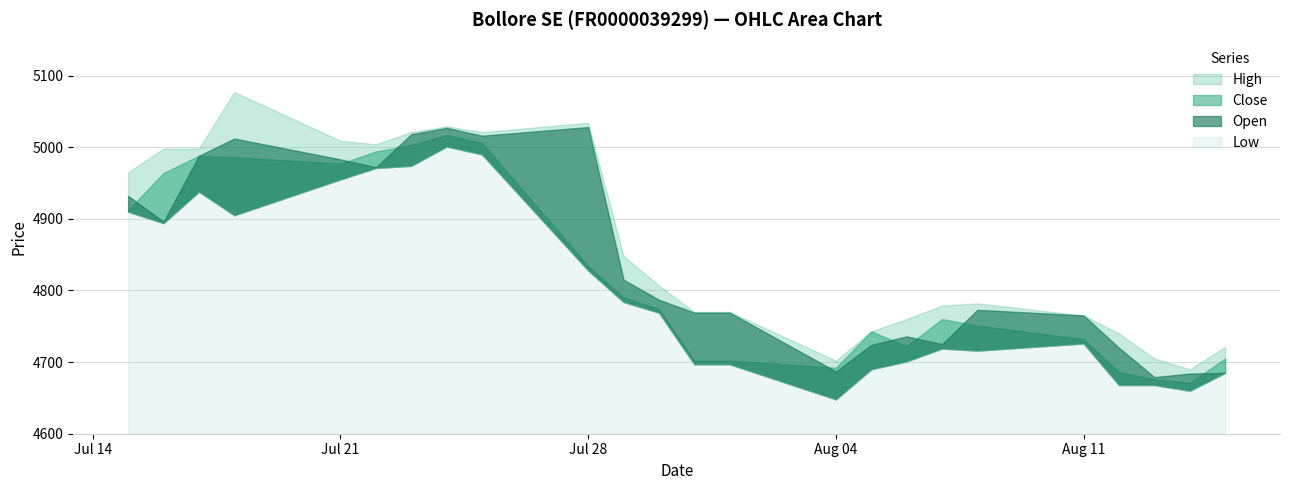

True or false: High and Open intersect in this chart.

False